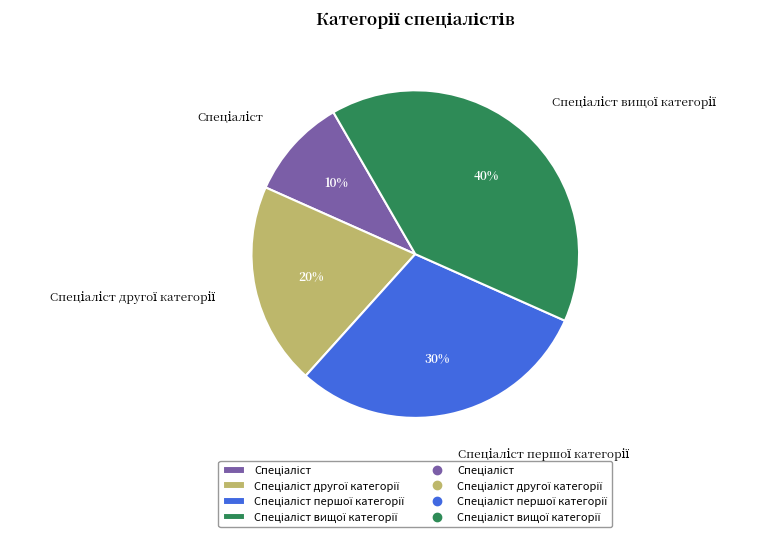

Is there a majority slice in this chart?

No